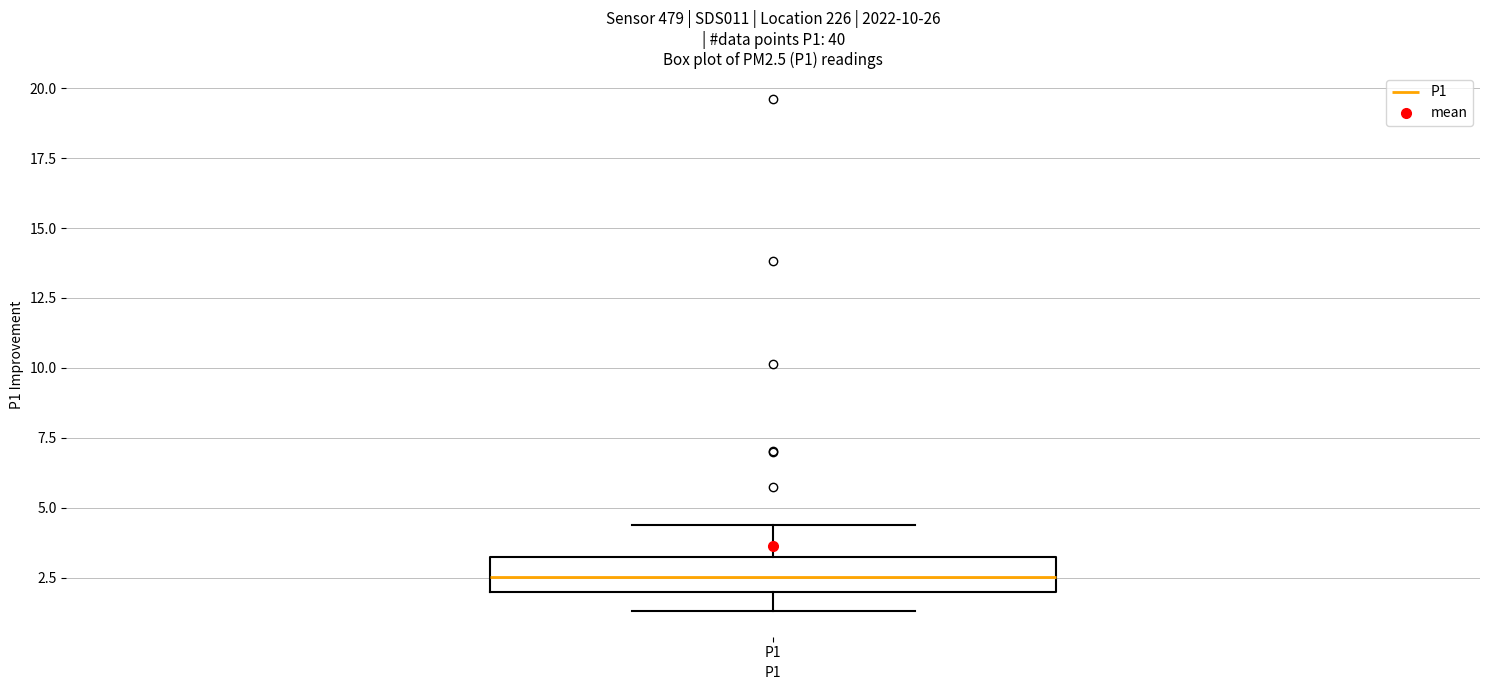

Transcribe this box plot: give where the median line is, the range the box spans, and where the two whiskers end, as read against the y-axis. The values are not printed on the chart, so give them approximately, as read against the axis.

median 2.5, box 2.0 to 3.0, whiskers 1.5 to 4.5